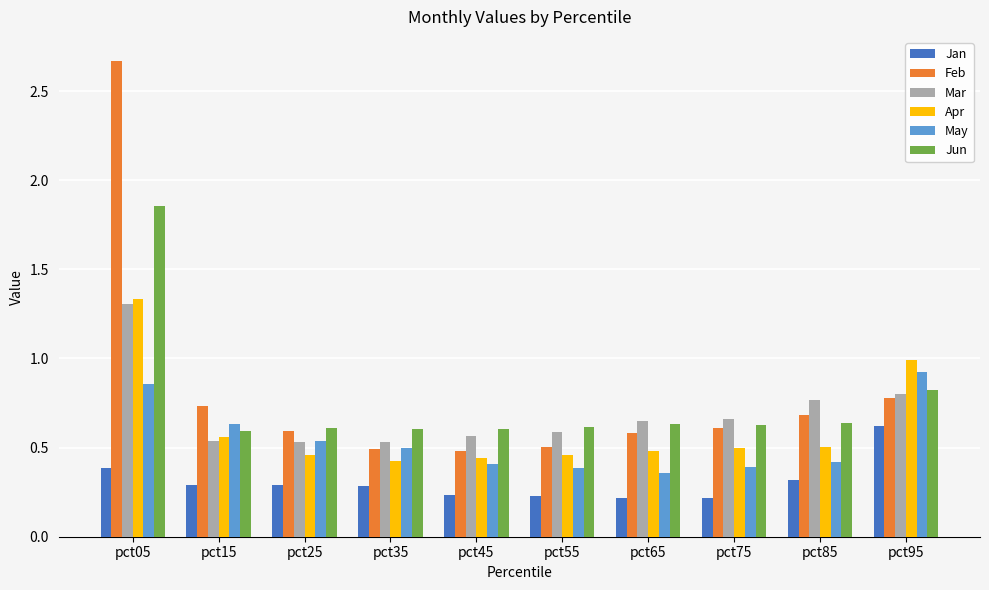

Which category has the highest value in the Jun series?

pct05